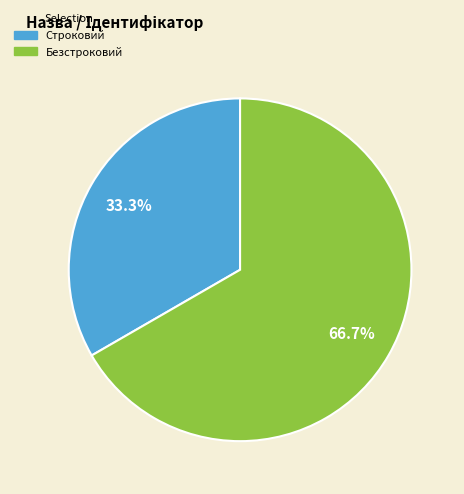

Which category has the smallest portion of the pie?

Строковий